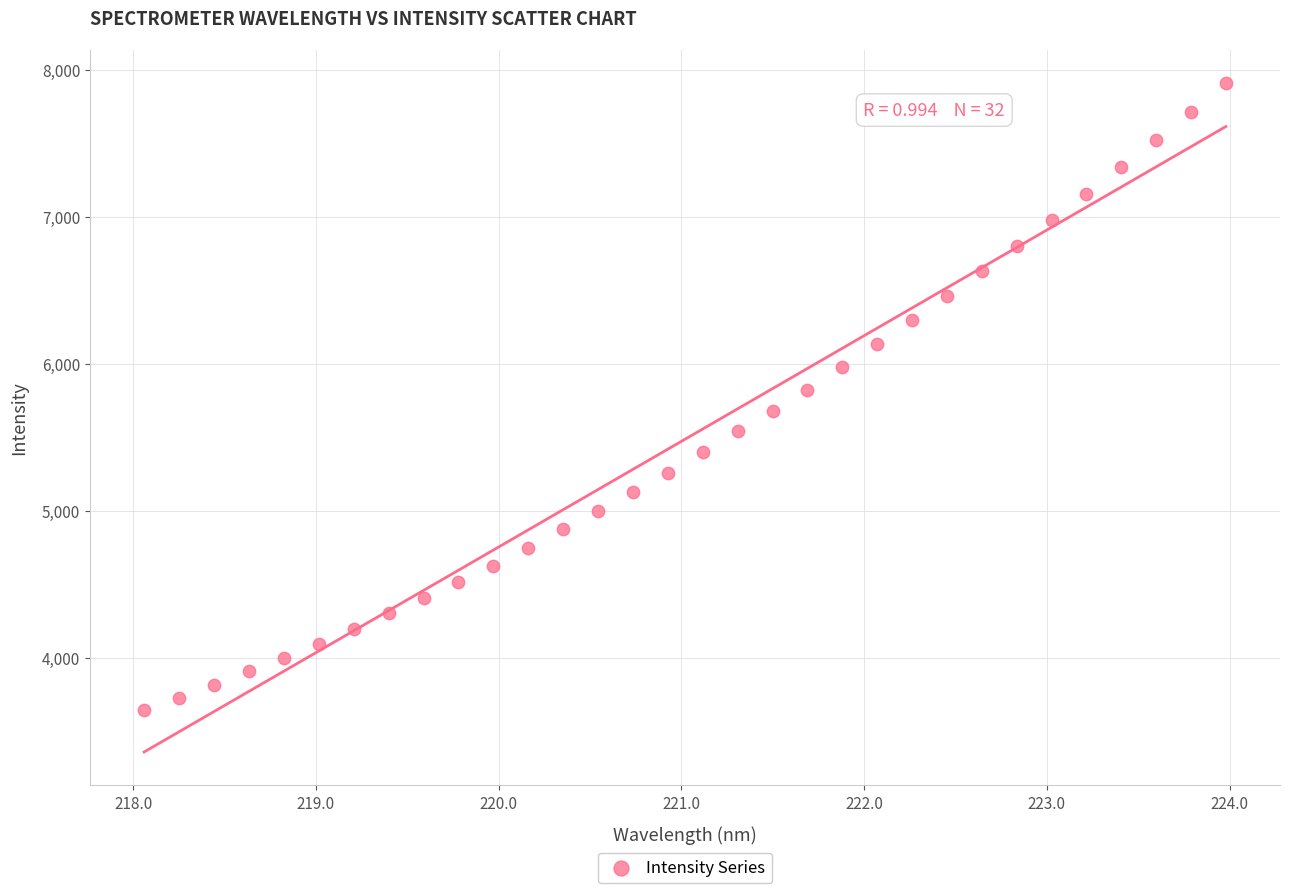

What is the range of Y values (max minus min)?

4266.1